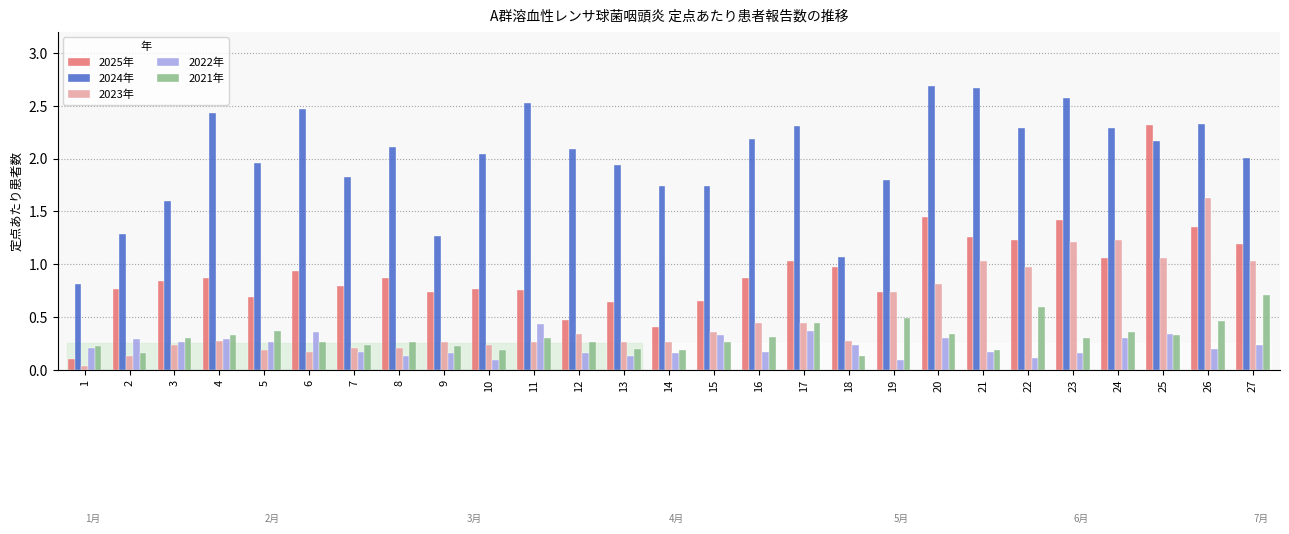

What is the difference between the maximum and second lowest values in the 2023年 series?

1.5